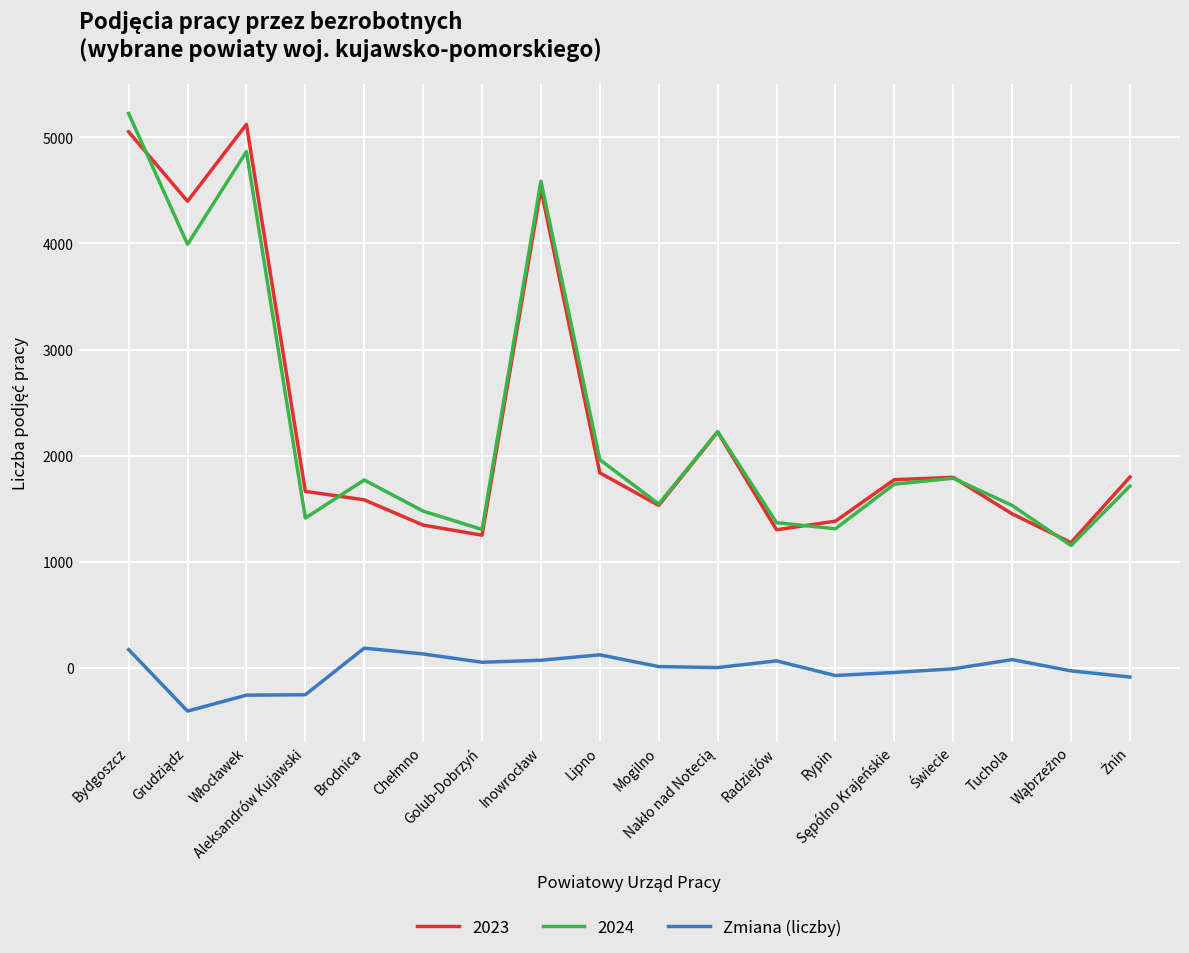

How many lines are shown in the chart?

3